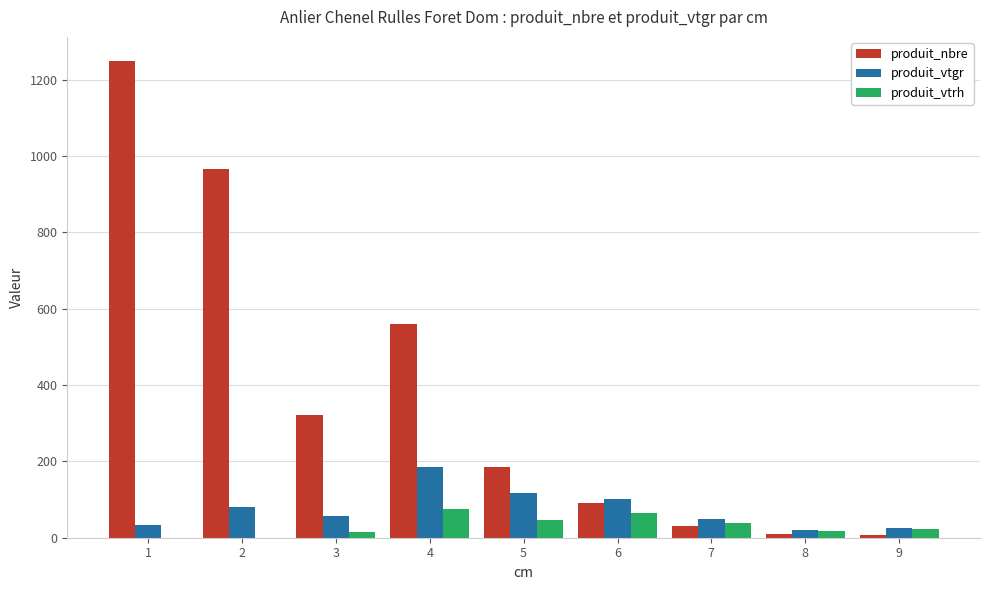

Which label corresponds to the largest value in the chart?

1